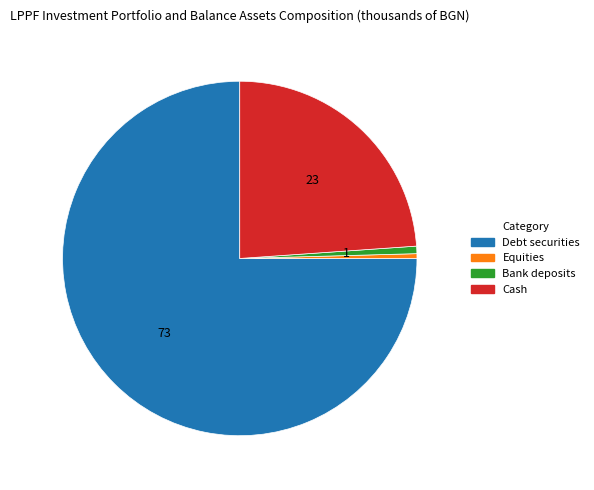

Is there a majority slice in this chart?

Yes